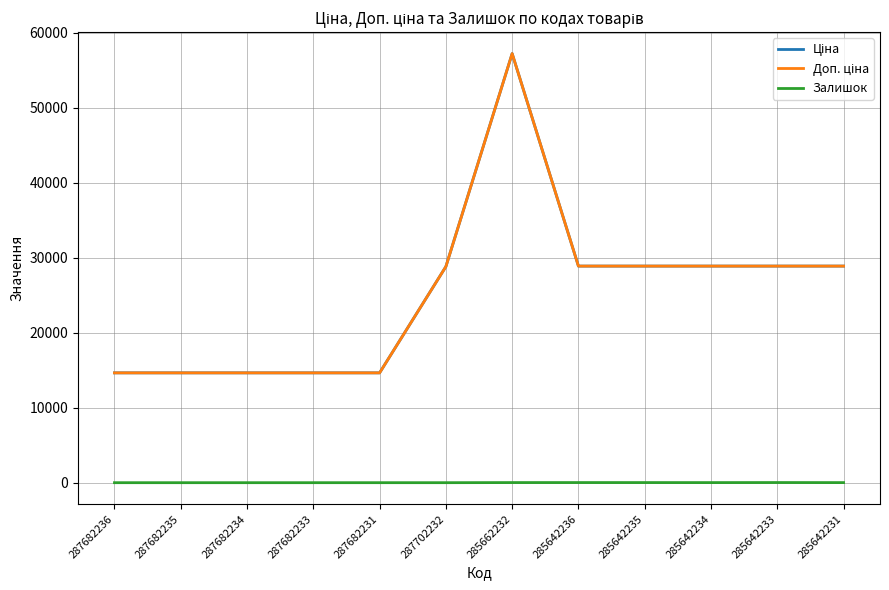

Reading left to right, extract all data points from this chart.

Ціна: 14649.6	14649.6	14649.6	14649.6	14649.6	28821.8	57235.5	28890.3	28890.3	28890.3	28890.3	28890.3
Доп. ціна: 14649.6	14649.6	14649.6	14649.6	14649.6	28821.8	57235.5	28890.3	28890.3	28890.3	28890.3	28890.3
Залишок: 0.0	0.0	0.0	0.0	1.0	0.0	15.0	17.0	15.0	12.0	19.0	11.0